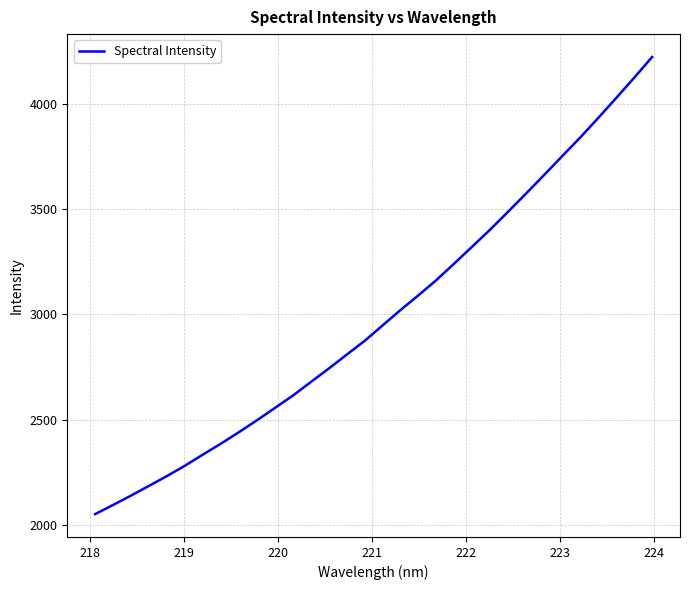

What is the smallest value displayed?

2052.2